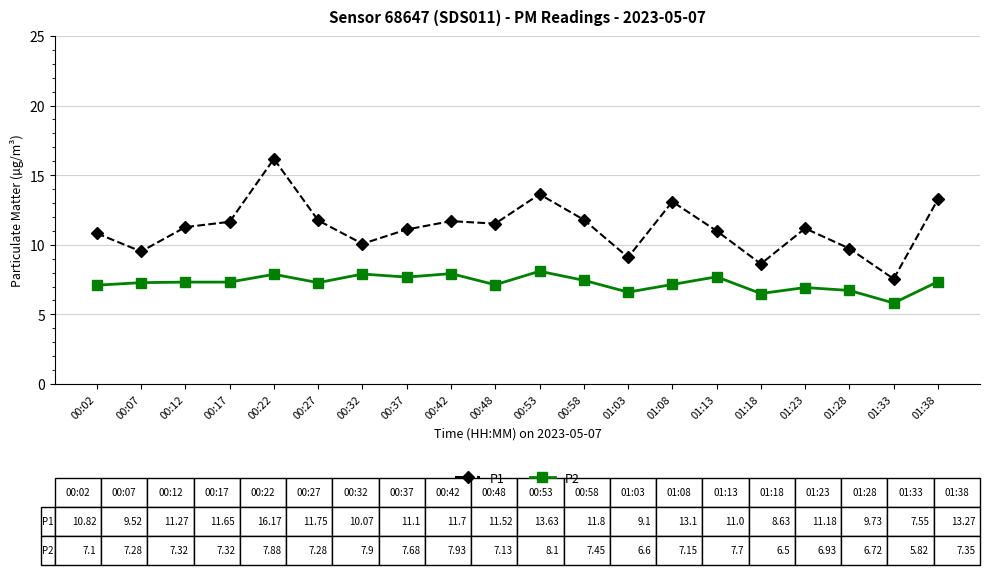

True or false: P2 and P1 cross at least once.

False